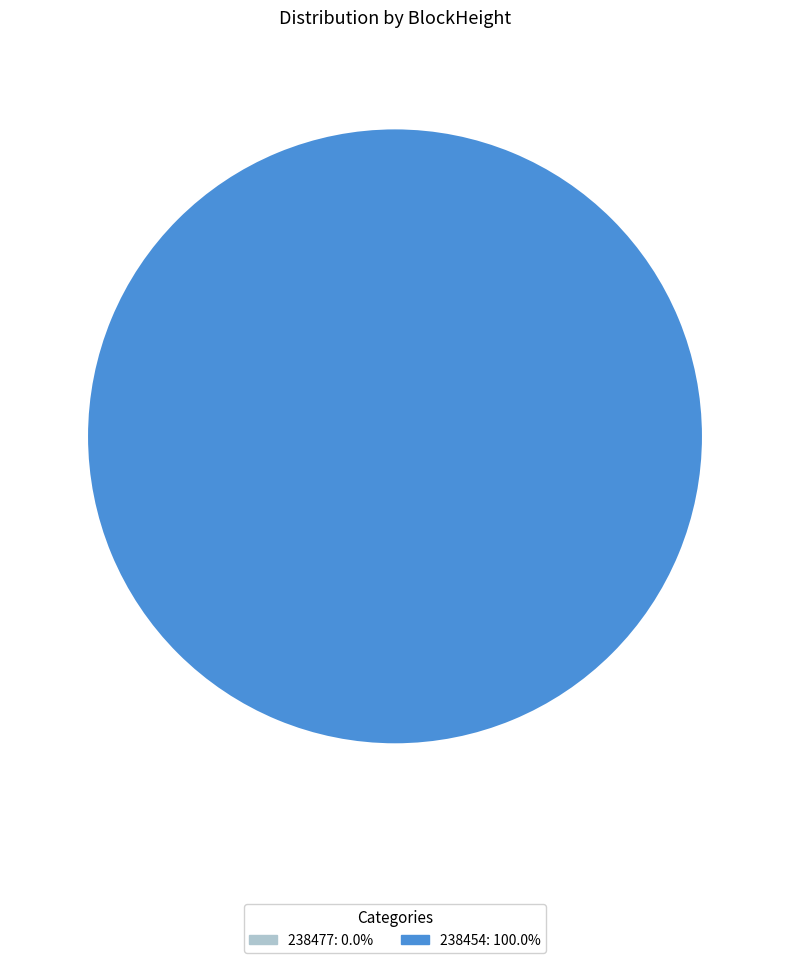

How many slices are in this pie chart?

2